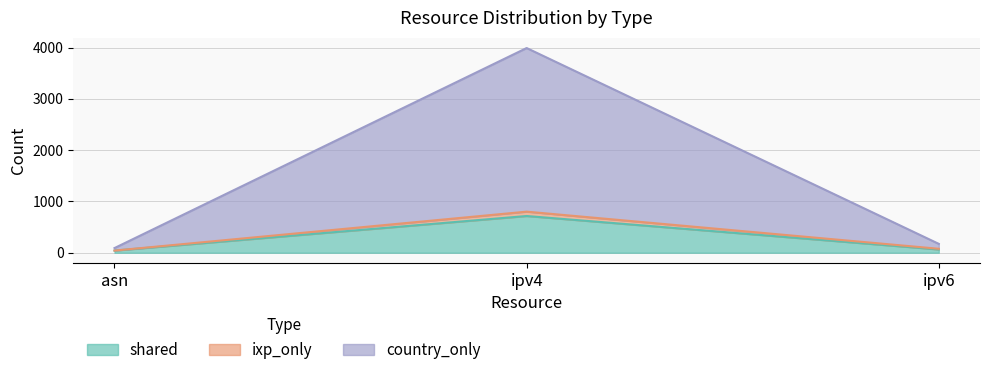

What is the label of the 3rd point from the right?

asn